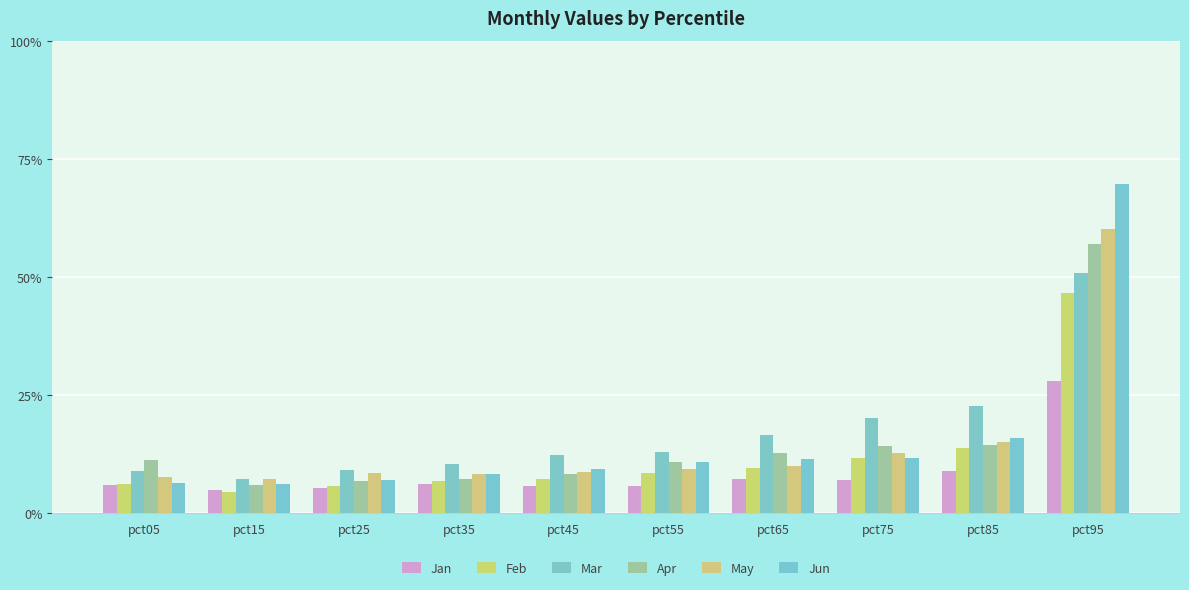

Does the chart contain any negative values?

No